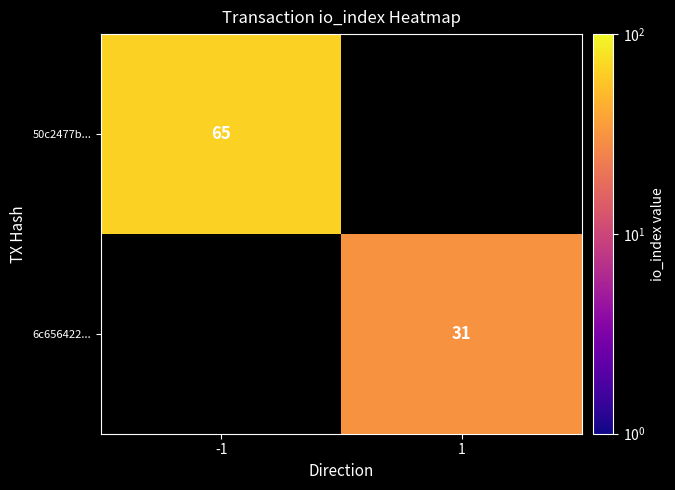

What is the maximum value shown in the chart?

65.0